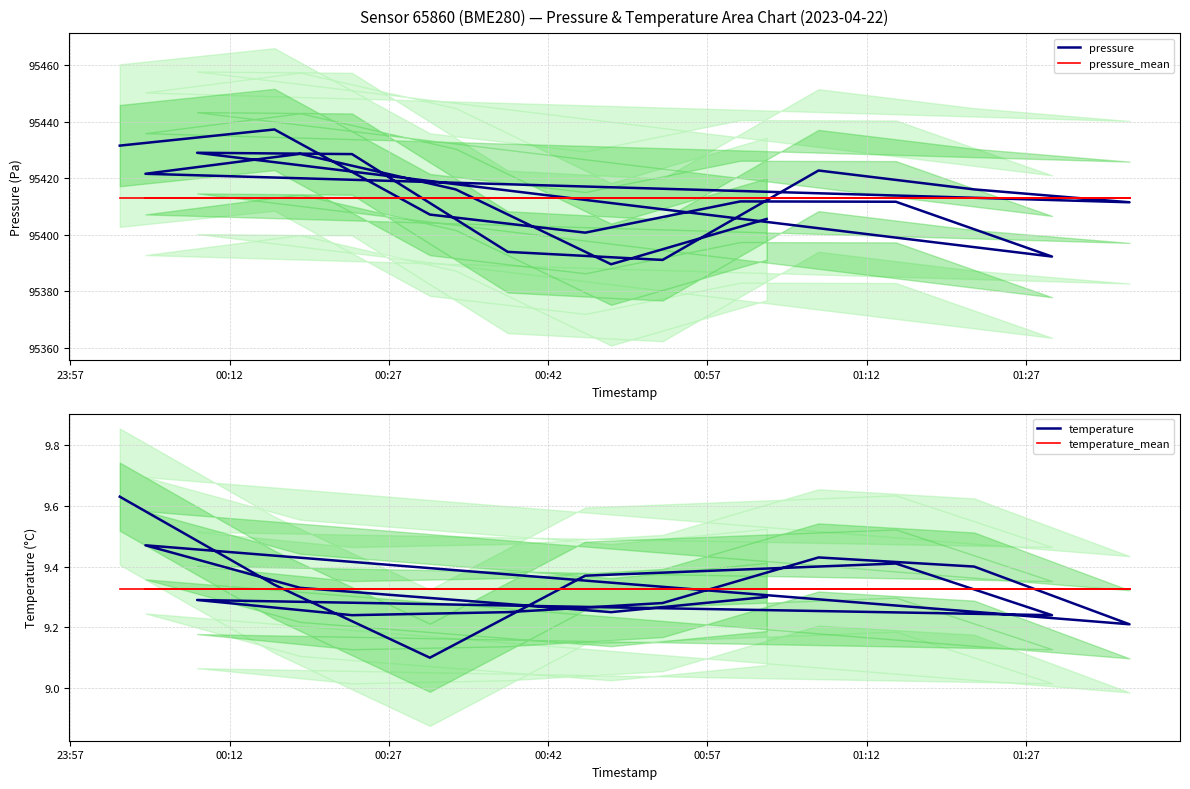

At how many categories does at least one series exceed 88222?

19